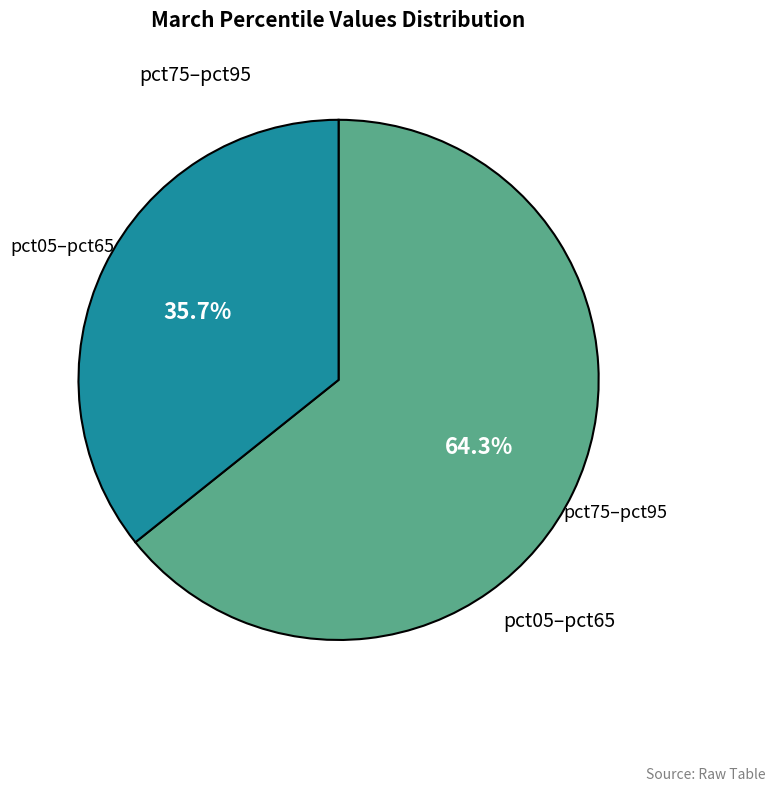

How many segments does this pie chart have?

2